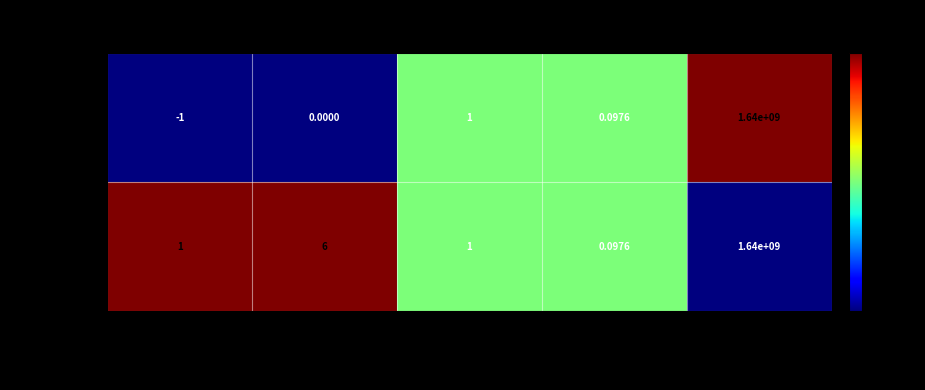

Which series has the largest total across all categories?

86dc49a3...